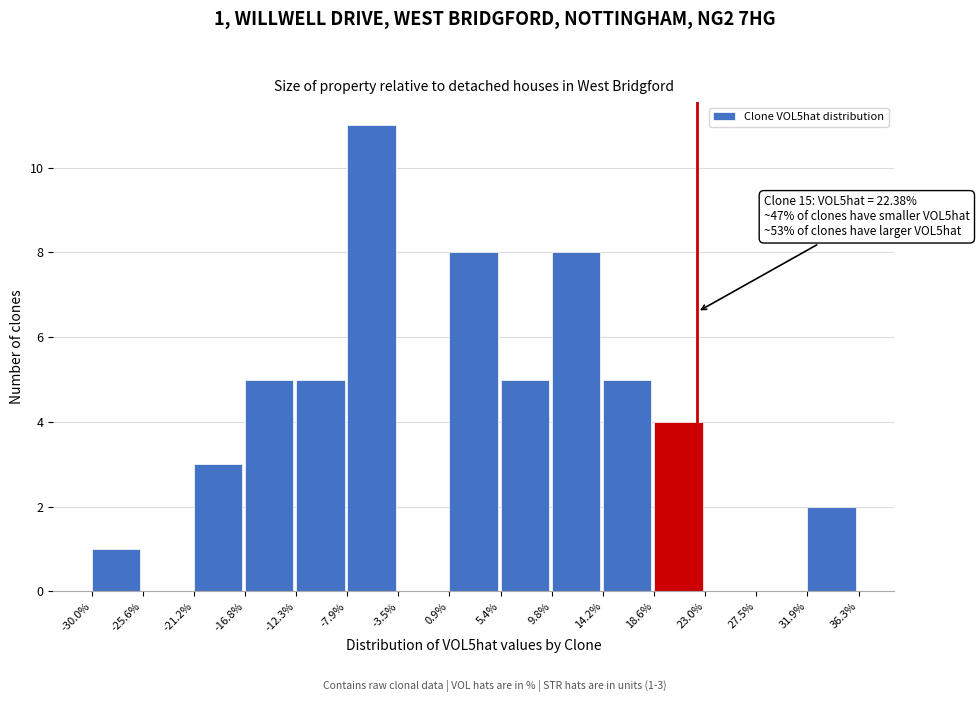

Which range on the x-axis has the tallest bar?

-7.9% to -3.5%